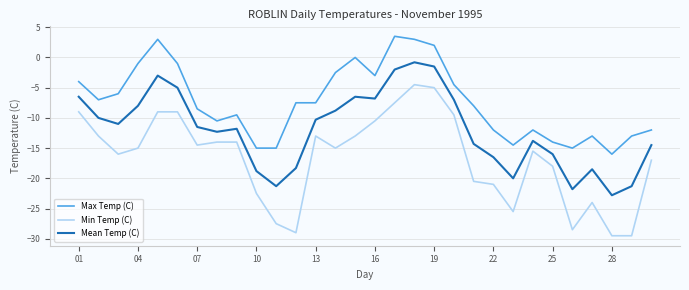

Which series has the largest total across all categories?

Max Temp (C)